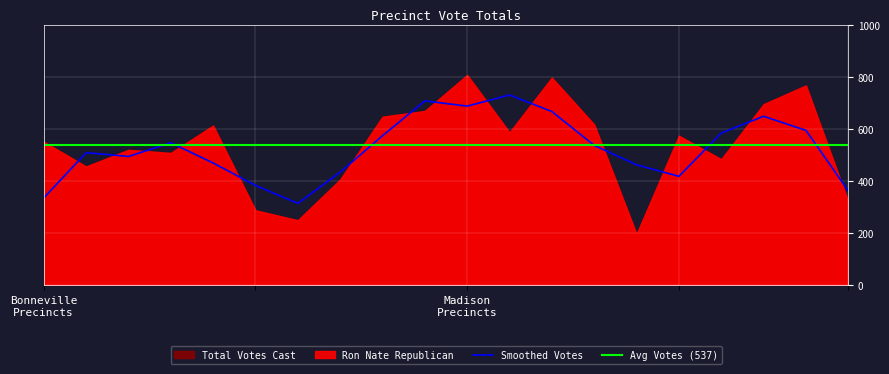

True or false: Total Votes Cast and Ron Nate Republican cross at least once.

False